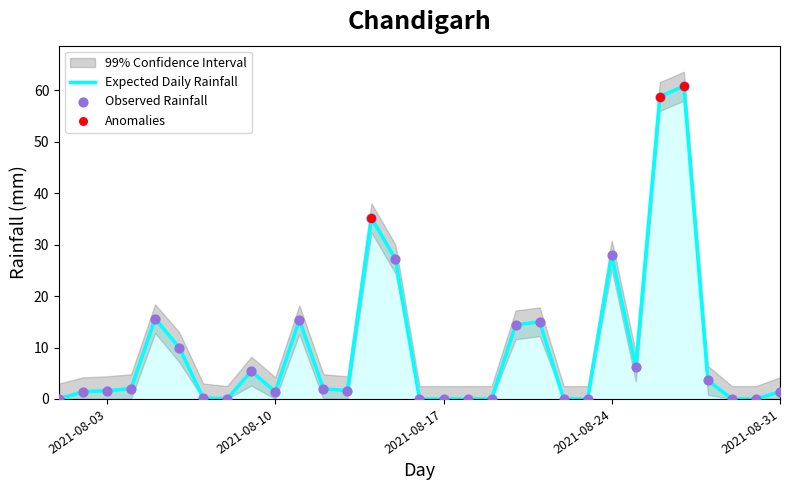

Which series reaches the minimum Y coordinate?

Daily Rainfall